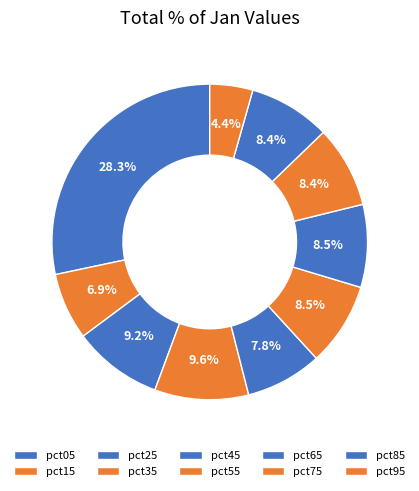

Which slice is the smallest?

pct95